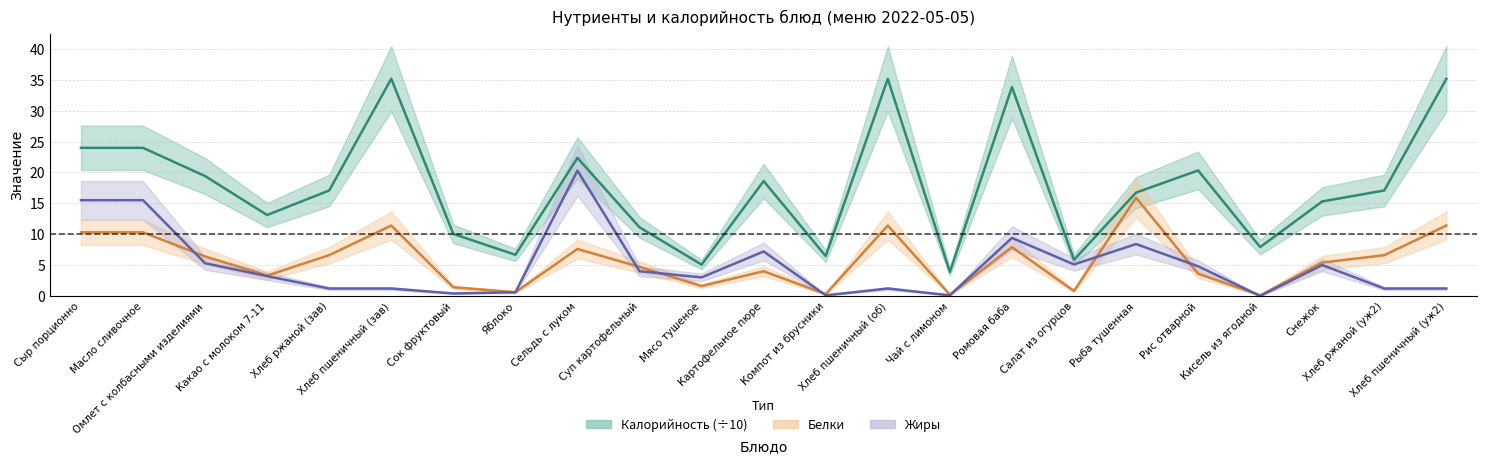

How many categories are shown in the chart?

23